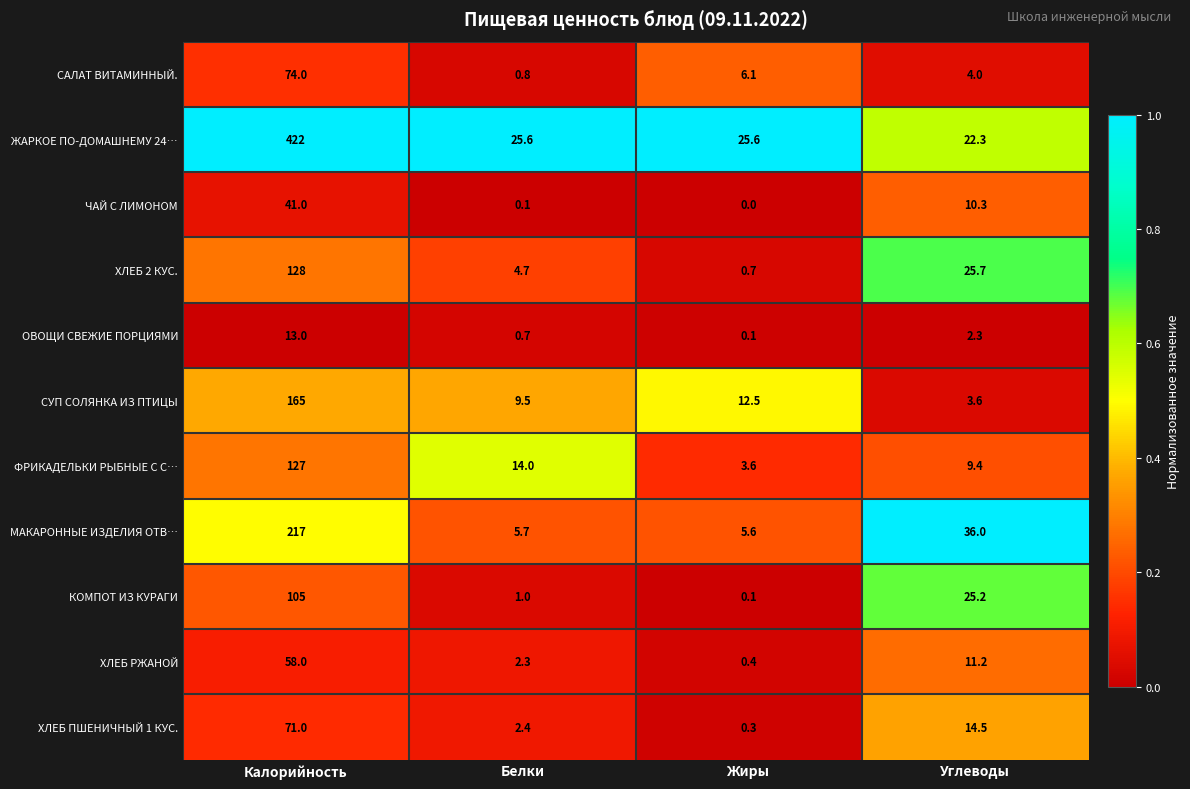

At how many categories does at least one series exceed 0?

4